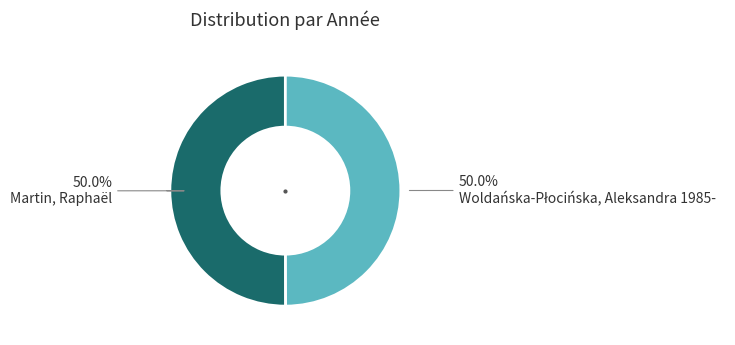

What is the majority slice?

Martin, Raphaël